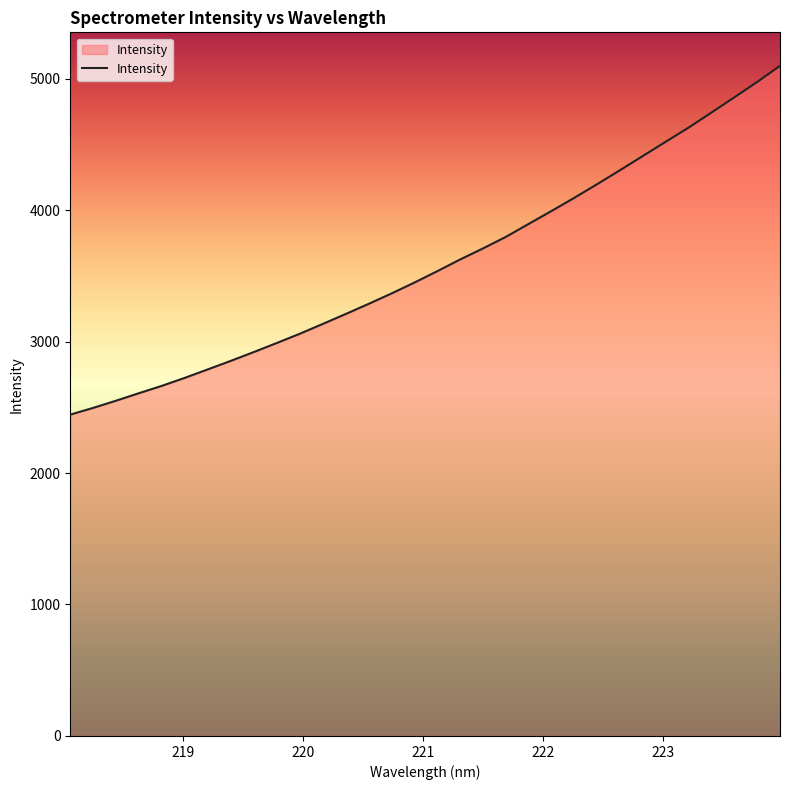

What is the minimum value shown in the chart?

2444.3